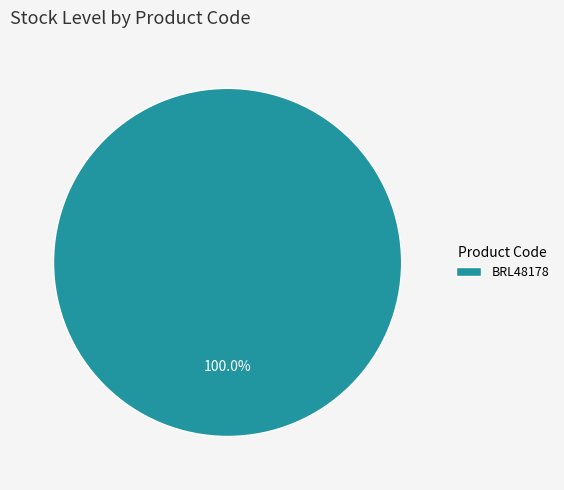

Rank the categories by value from lowest to highest.

BRL48178